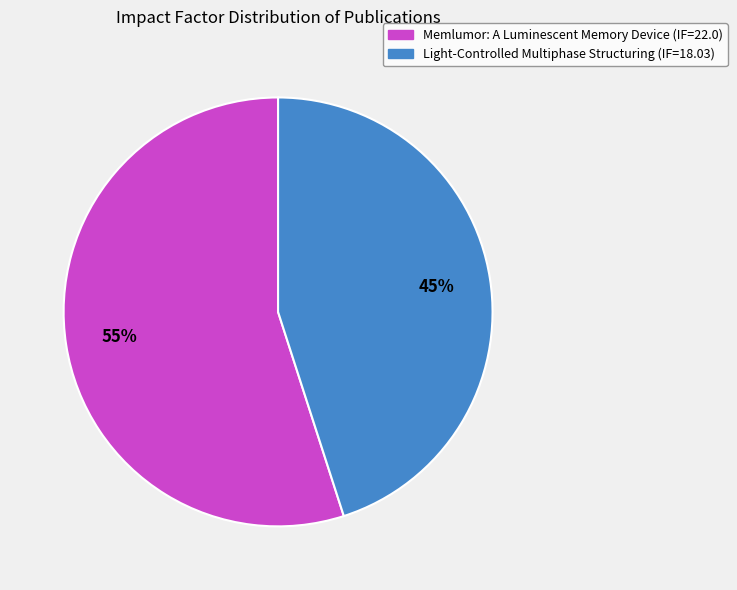

To the nearest percent, what percentage of the pie is Memlumor: A Luminescent Memory Device?

55%